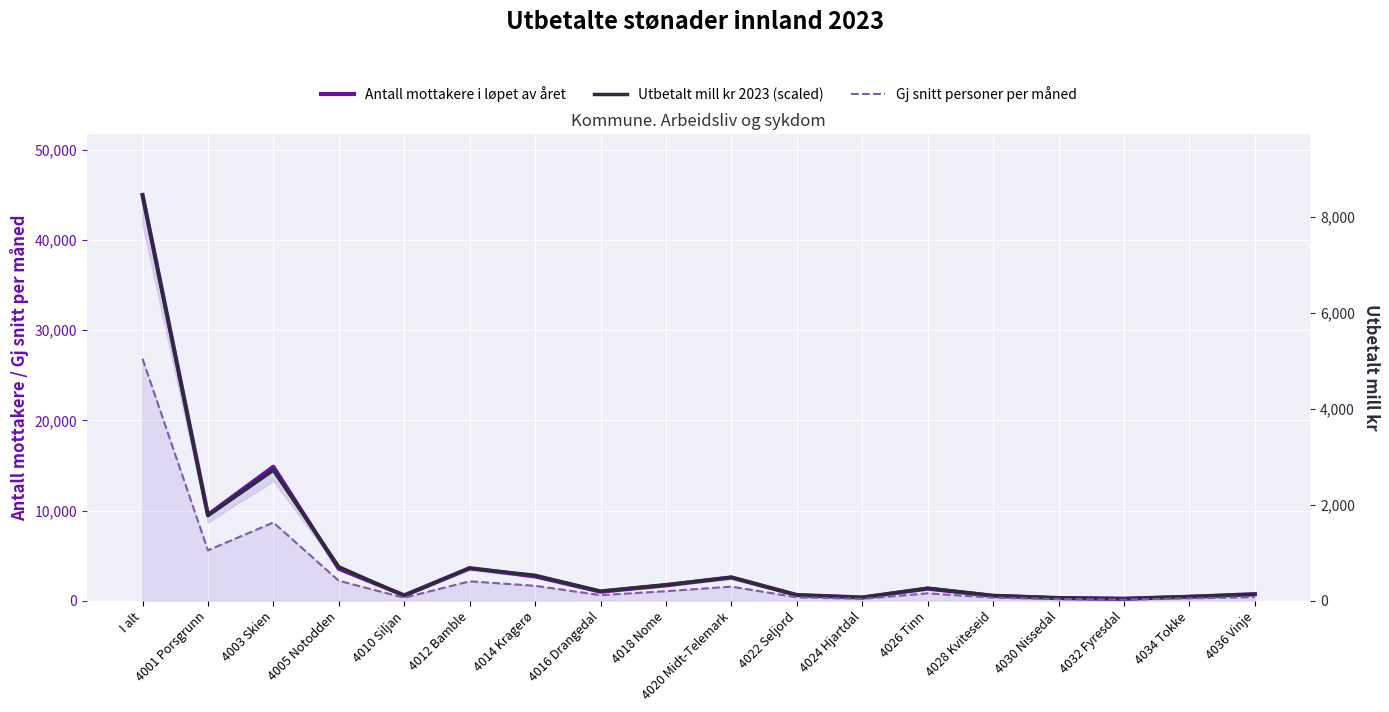

What is the maximum value for Gj snitt personer per måned?

26830.4